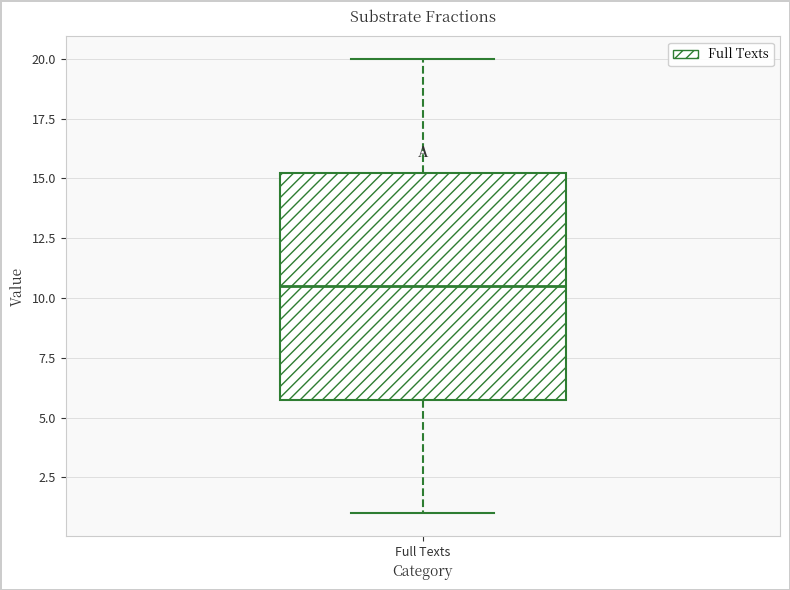

Read this box plot against the y-axis: the position of the median line, the range covered by the box, and the ends of both whiskers. The values are not printed on the chart, so give them approximately, as read against the axis.

median 10.5, box 6.0 to 15.5, whiskers 1.0 to 20.0